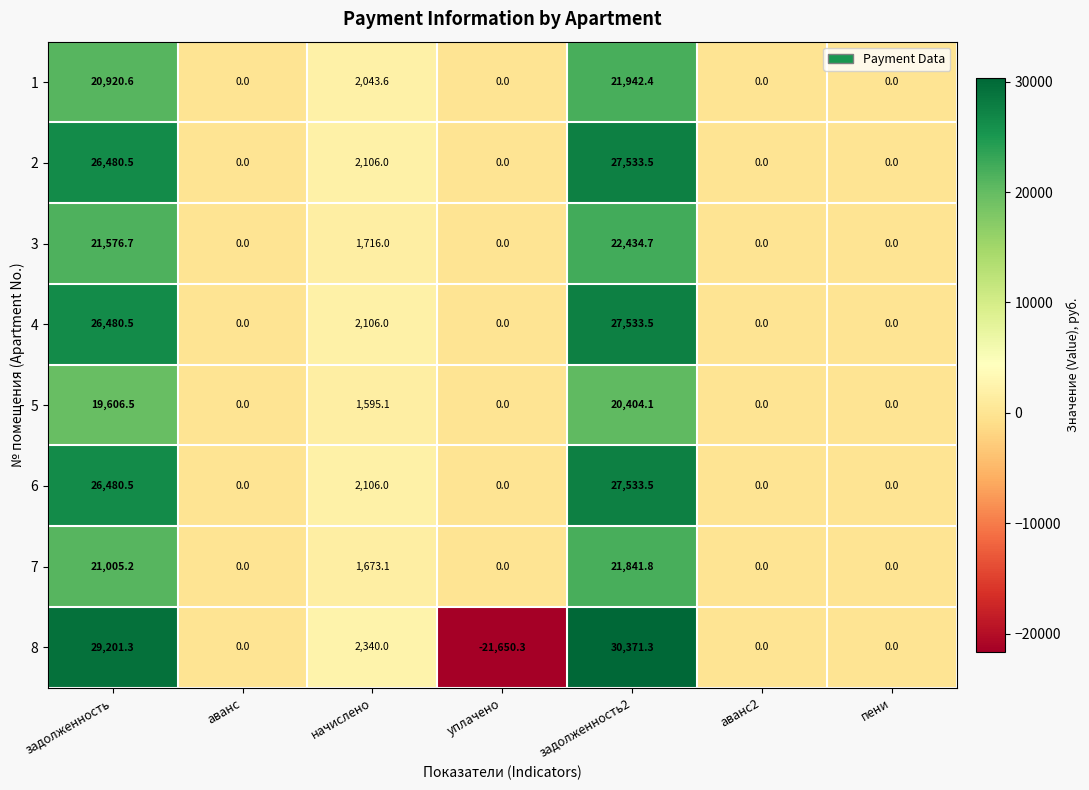

What is the highest value of the 7 series?

21841.8